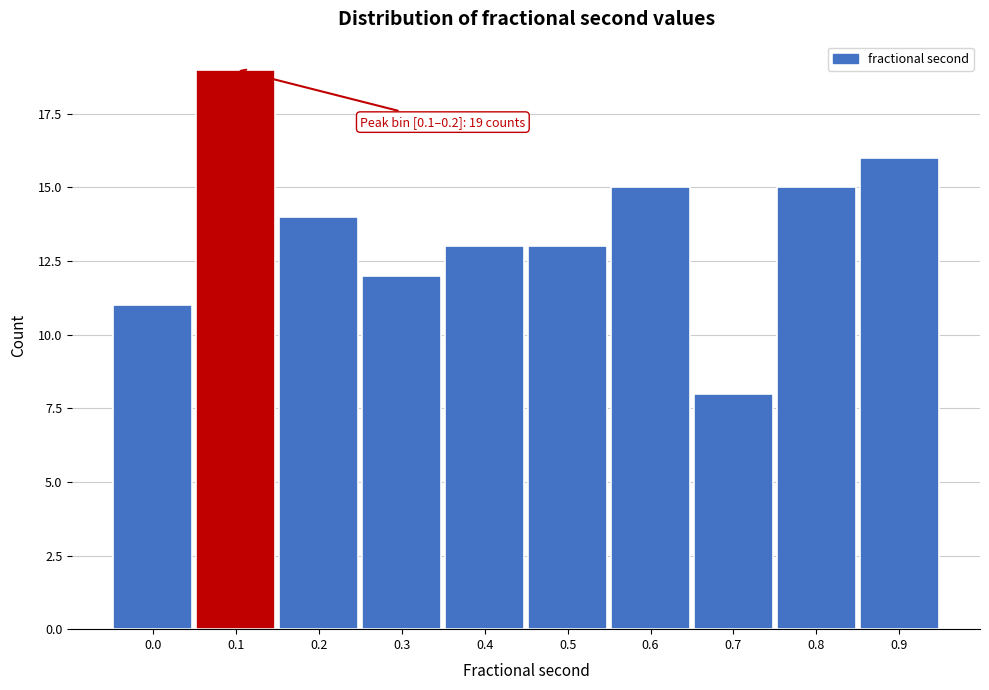

Reading left to right, extract all data points from this chart.

11	19	14	12	13	13	15	8	15	16